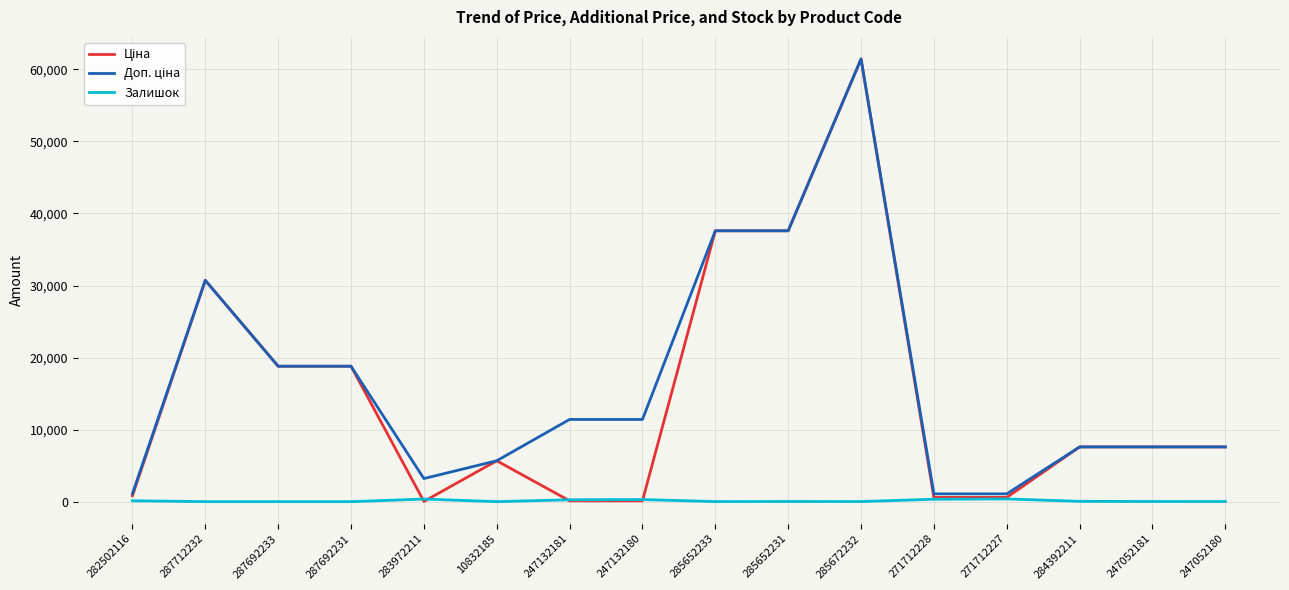

True or false: Залишок has a value of 23.0 at 285652231.

True